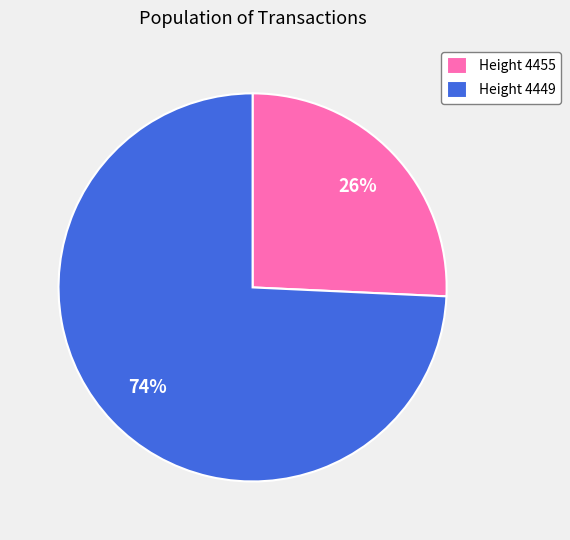

What percentage is the Height 4455 slice, to the nearest percent?

26%